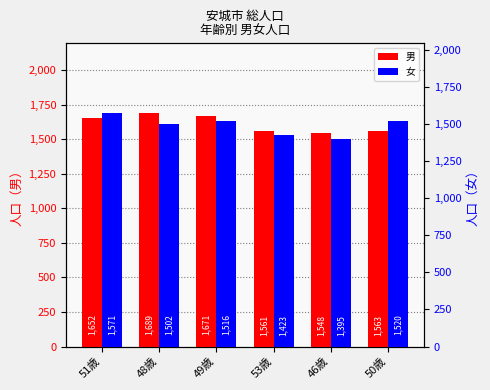

At which category does the chart reach its peak across all series?

48歳